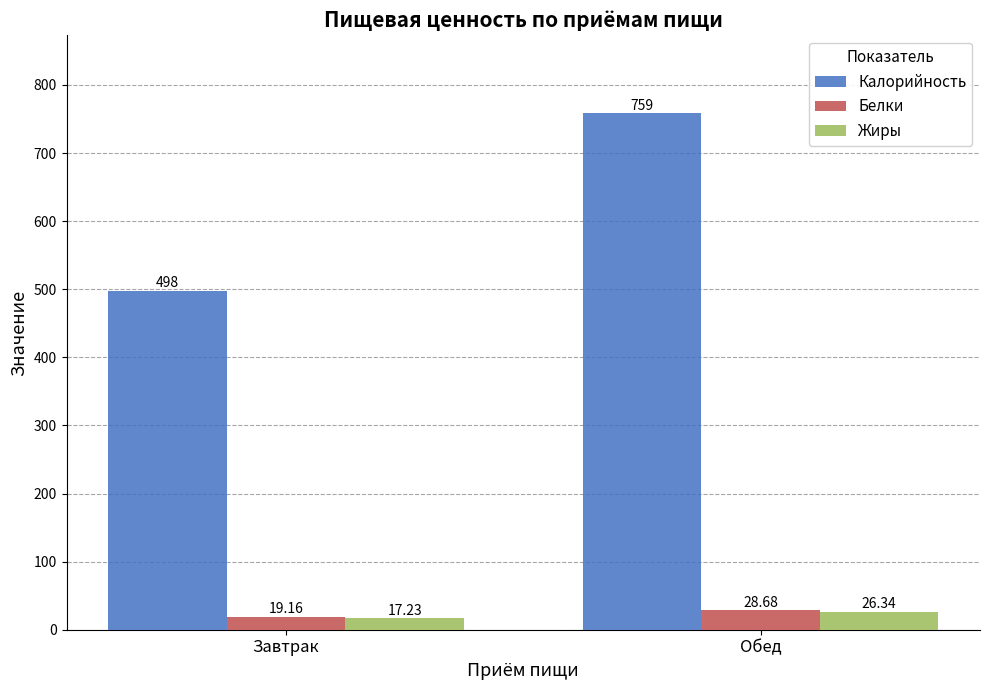

At which label does Жиры reach its peak?

Обед